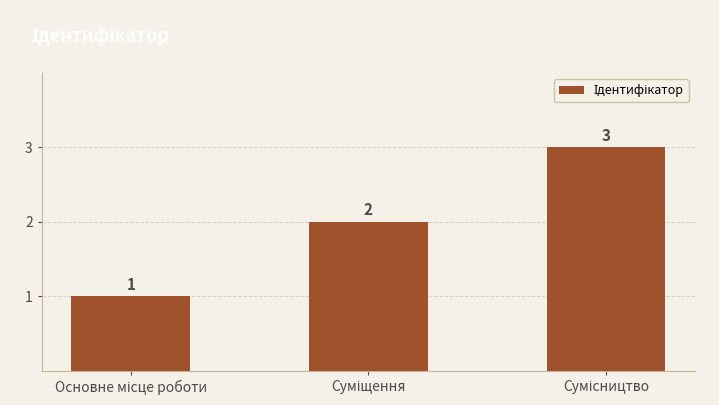

What is the value of the 2nd bar from the left?

2